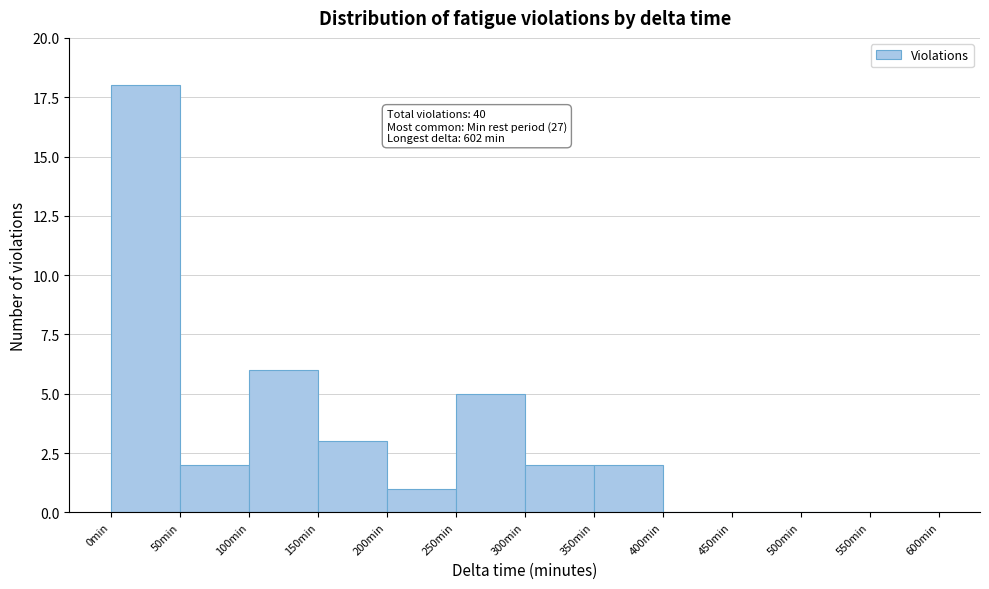

Which range on the x-axis has the tallest bar?

0 to 50